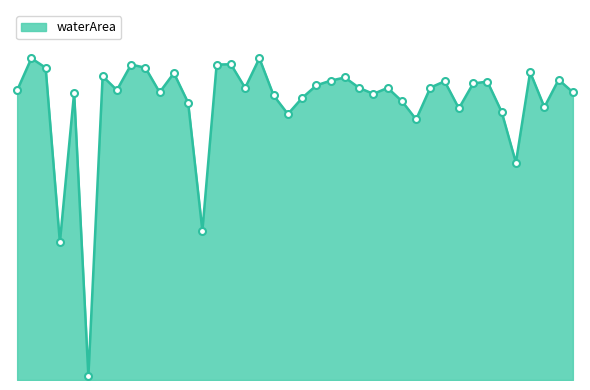

Reading right to left, extract all data points from this chart.

2019_10=9.1	2015_10=9.5	2015_06=8.7	2012_10=9.8	2011_06=6.9	2009_07=8.5	2007_10=9.5	2005_09=9.4	2005_06=8.6	2002_09=9.5	2002_08=9.3	2002_07=8.3	2002_06=8.8	2001_09=9.3	2001_08=9.1	2001_07=9.3	2000_09=9.6	1999_09=9.5	1999_08=9.3	1999_07=8.9	1998_08=8.4	1998_05=9.0	1997_08=10.2	1997_07=9.3	1996_07=10.0	1996_06=10.0	1995_08=4.7	1995_07=8.8	1993_10=9.7	1993_08=9.1	1991_10=9.9	1991_05=10.0	1990_07=9.2	1990_04=9.6	1988_08=0.1	1988_06=9.1	1987_07=4.4	1986_10=9.9	1986_02=10.2	1985_08=9.2